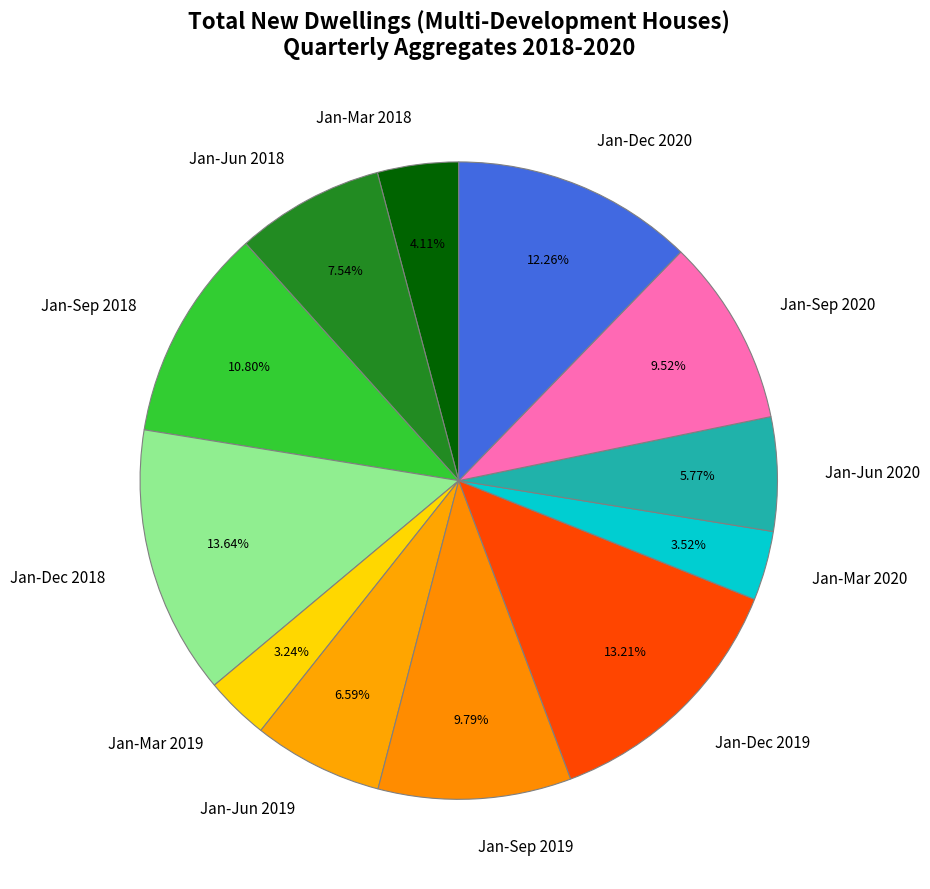

To the nearest percent, what is the combined percentage of Jan-Mar 2019 and Jan-Sep 2018?

14%